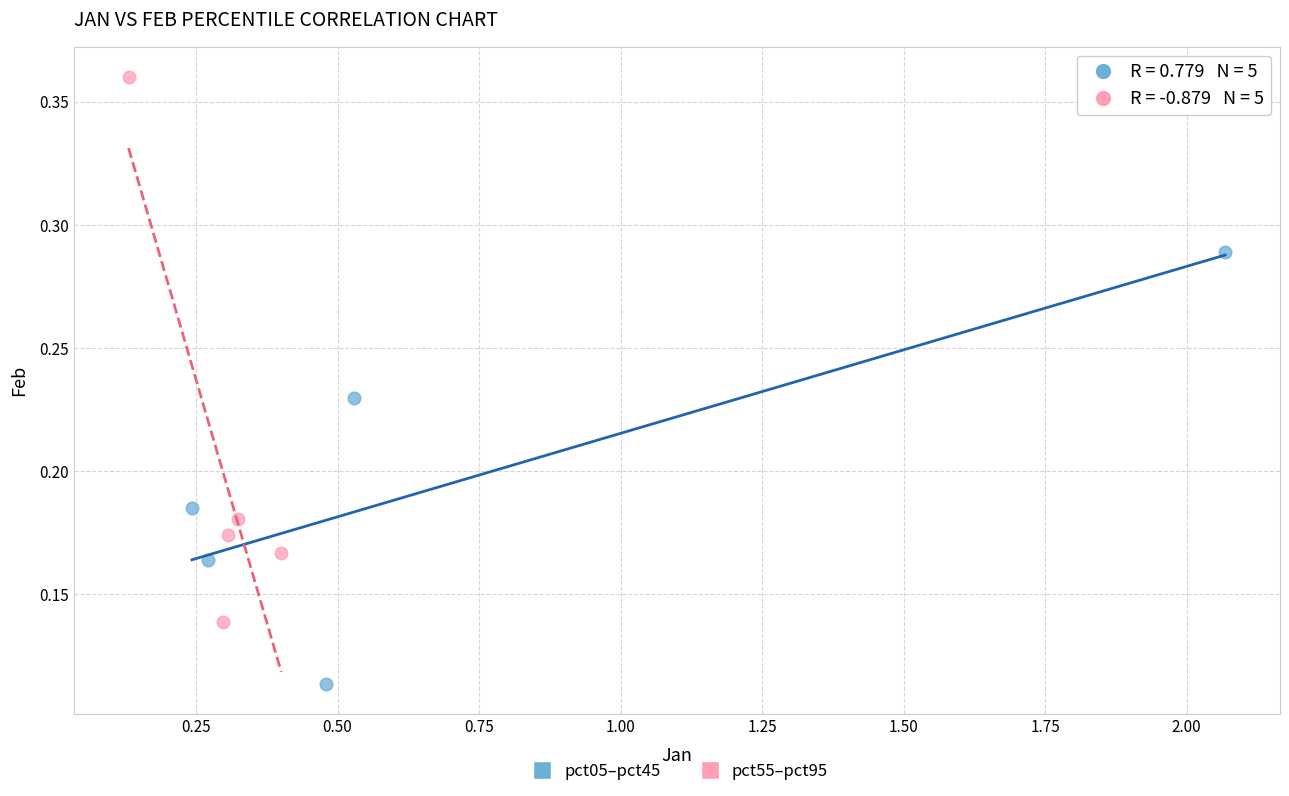

What are all the series names shown in the legend?

pct05–pct45, pct55–pct95